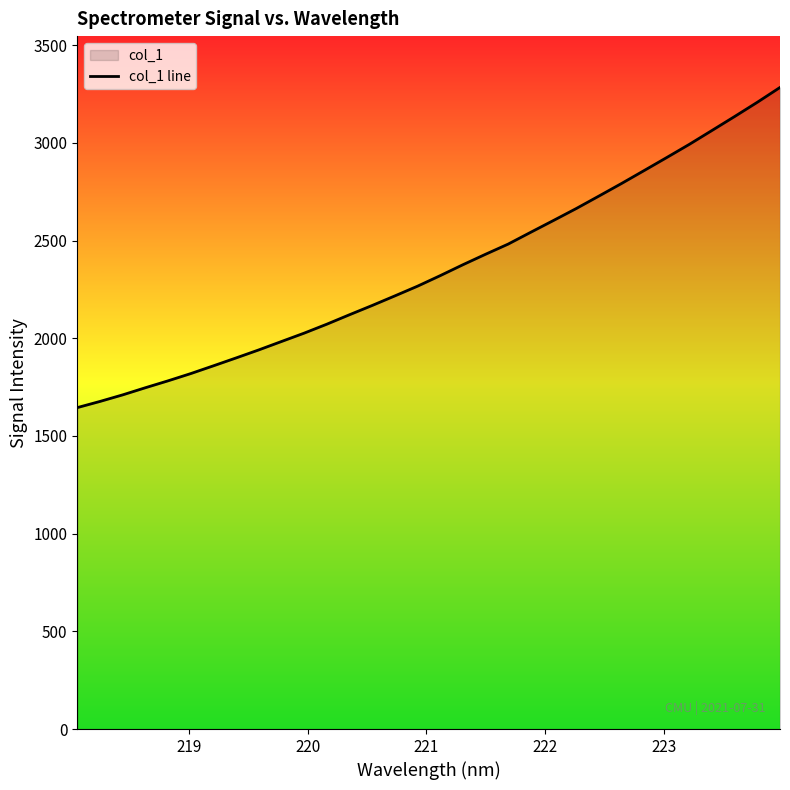

What is the difference between the maximum and minimum values?

1638.8